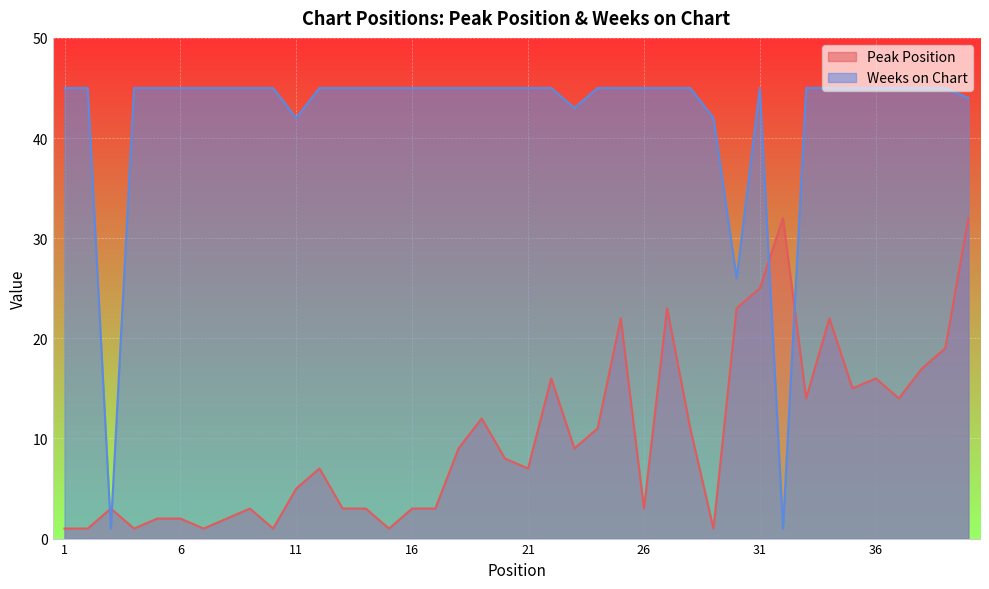

What is the difference between the maximum and second lowest values in the Peak Position series?

31